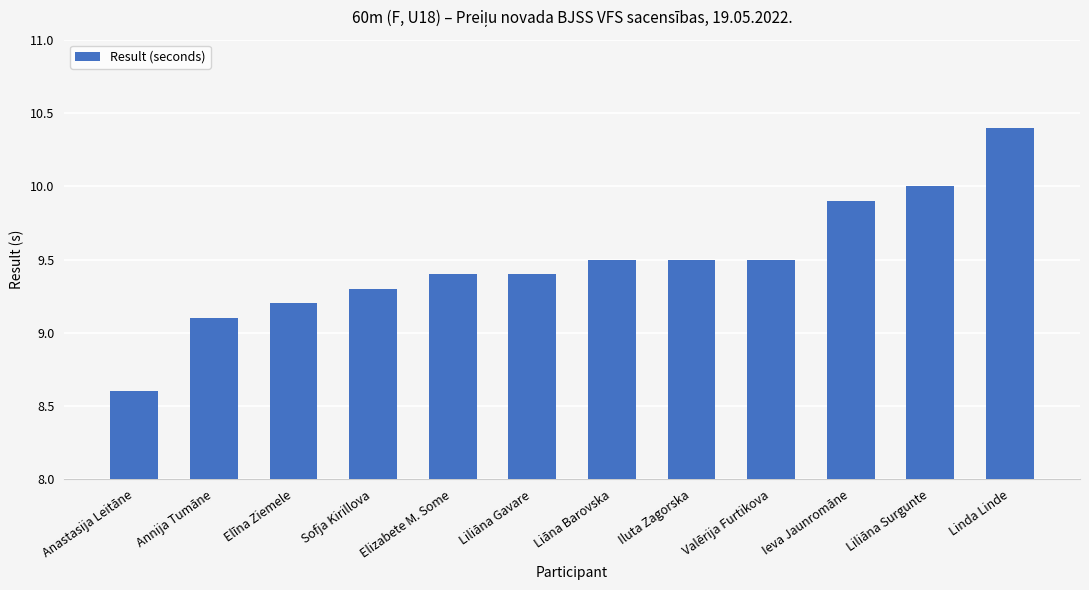

Reading left to right, extract all data points from this chart.

8.6	9.1	9.2	9.3	9.4	9.4	9.5	9.5	9.5	9.9	10.0	10.4